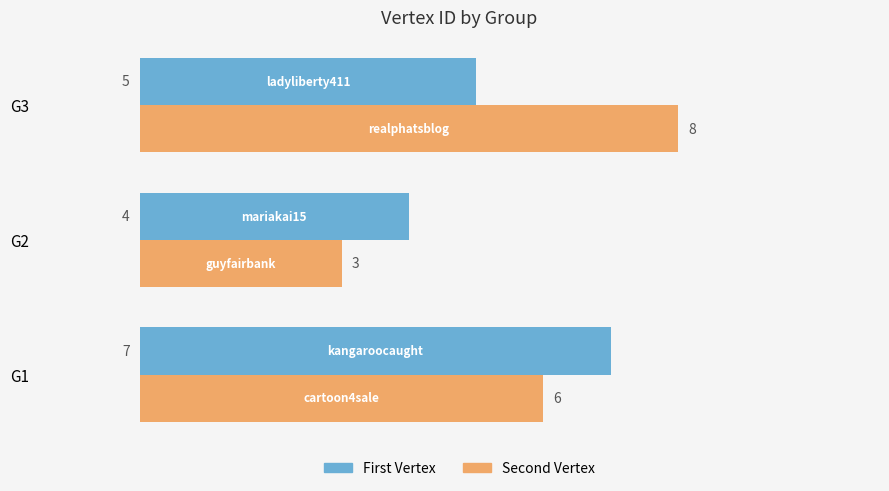

Rank the series by their maximum value, from highest to lowest.

Second Vertex, First Vertex